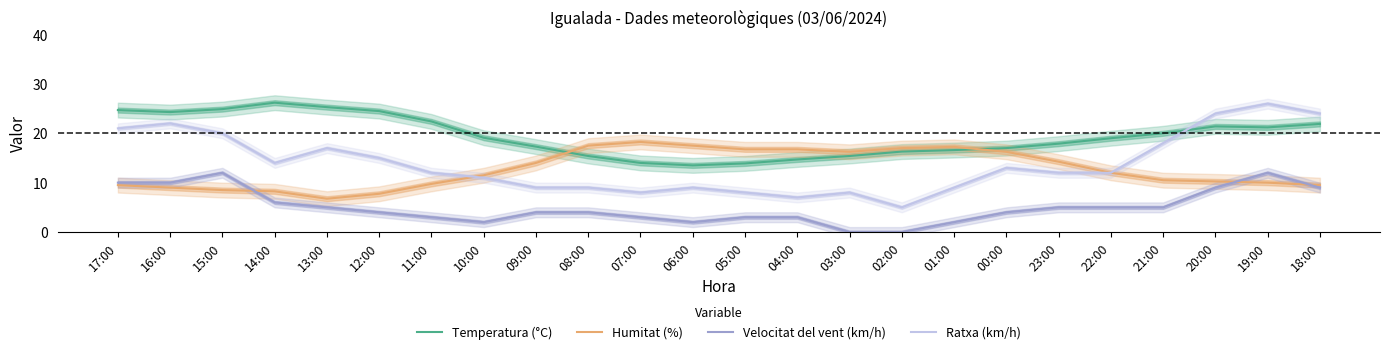

Where do Velocitat del vent (km/h) and Humitat (%) first cross each other?

15:00 and 14:00